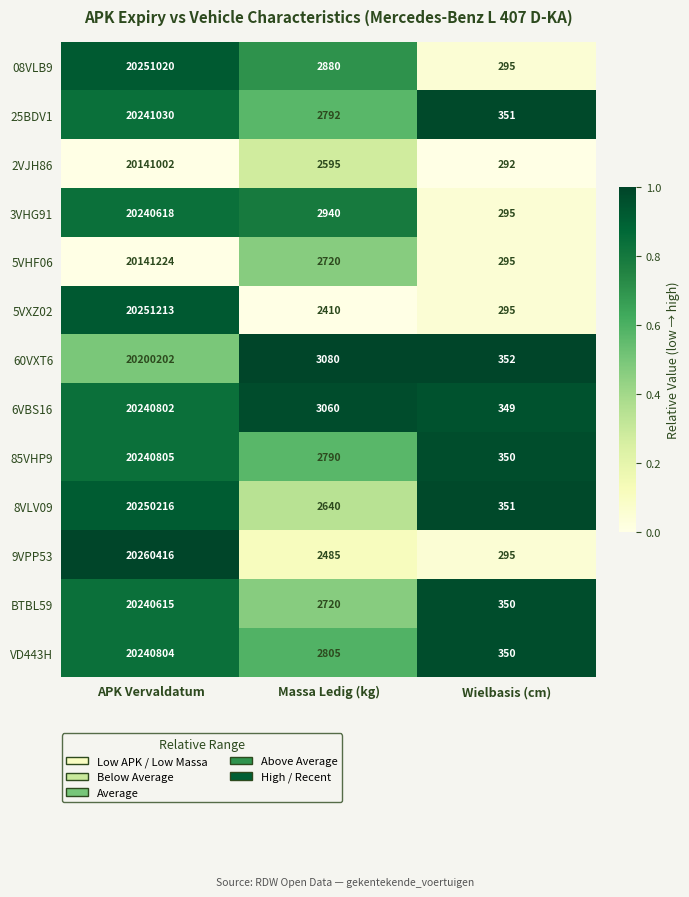

How many series are shown in this chart?

13